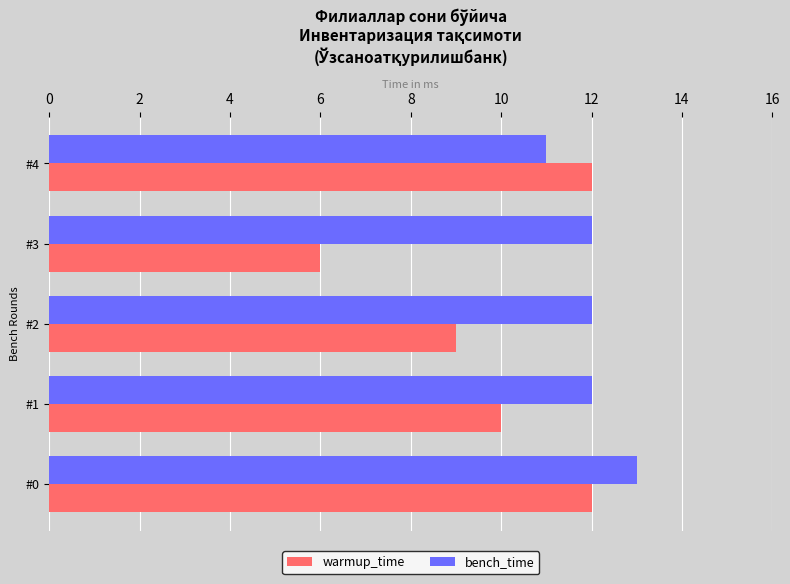

Which series has the widest spread of values?

warmup_time